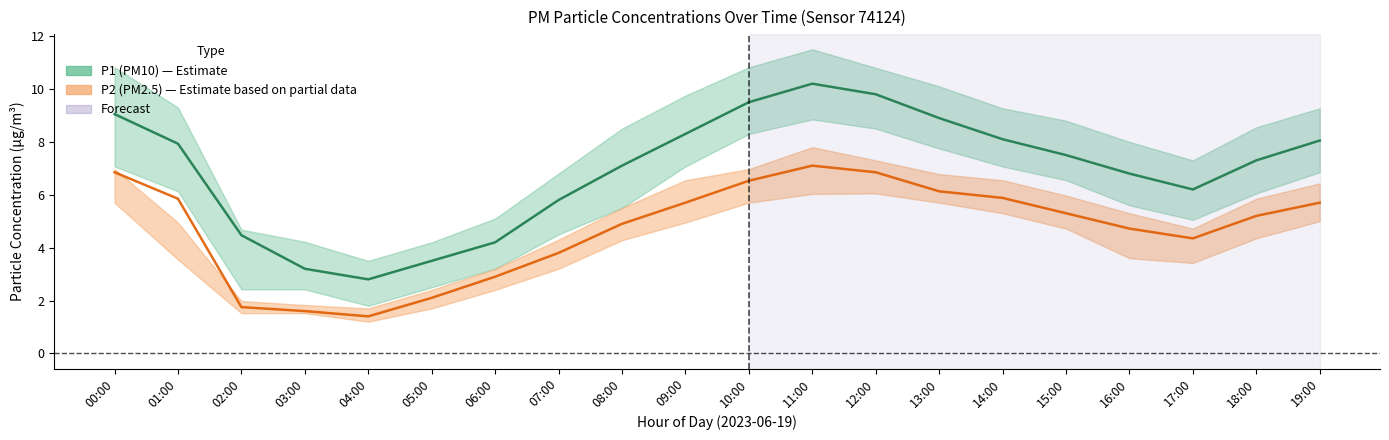

True or false: P2 (PM2.5) has a value of 1.8 at 02:00.

True